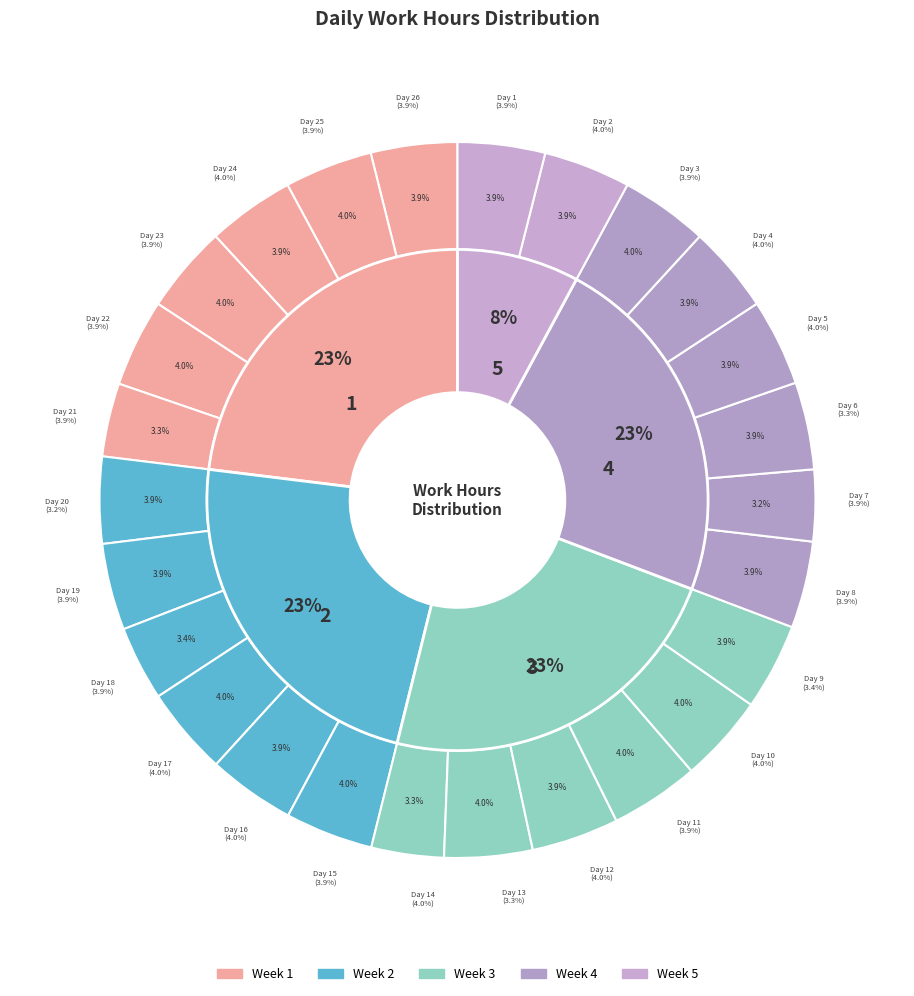

Does 12 account for over 50% of the chart?

No